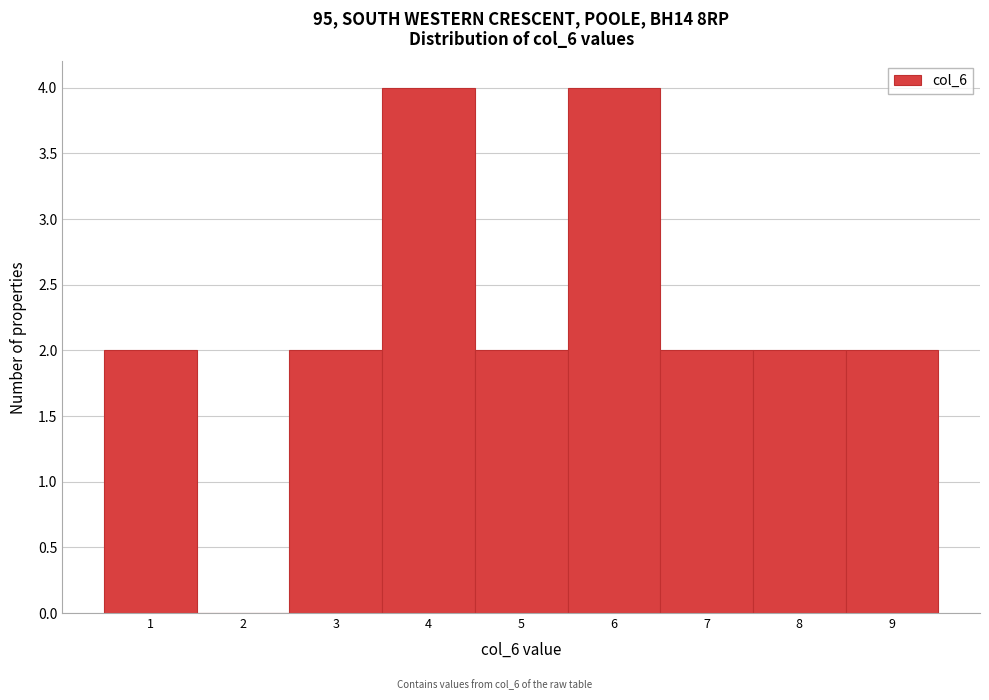

Reading right to left, what are all the values shown in this chart?

9=2	8=2	7=2	6=4	5=2	4=4	3=2	2=0	1=2